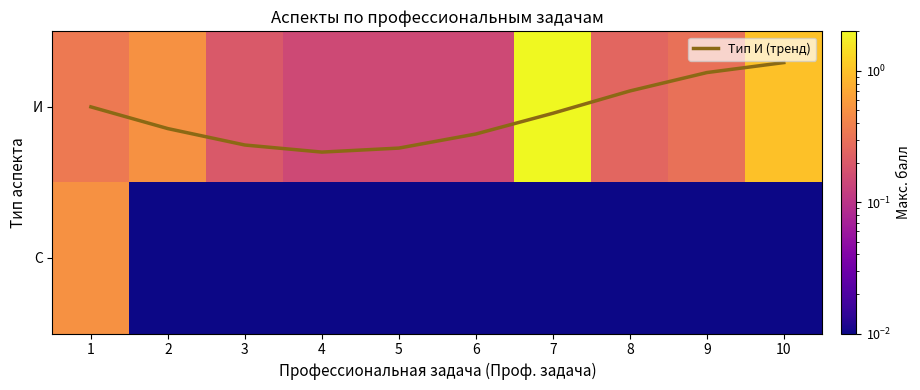

Which series has the largest range (max minus min)?

И